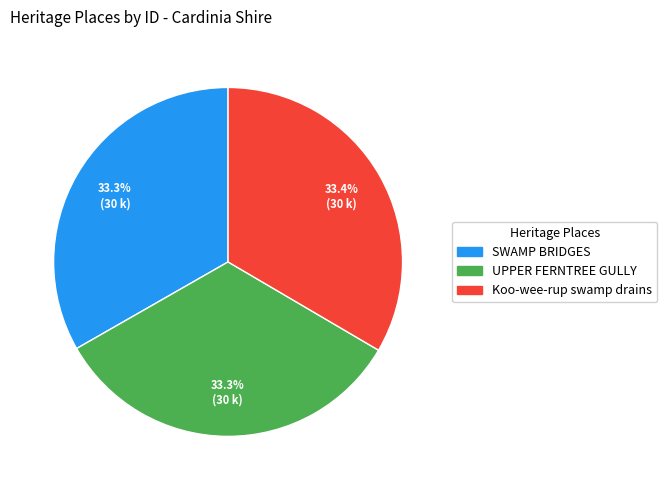

Is there any slice that represents more than half of the pie?

No